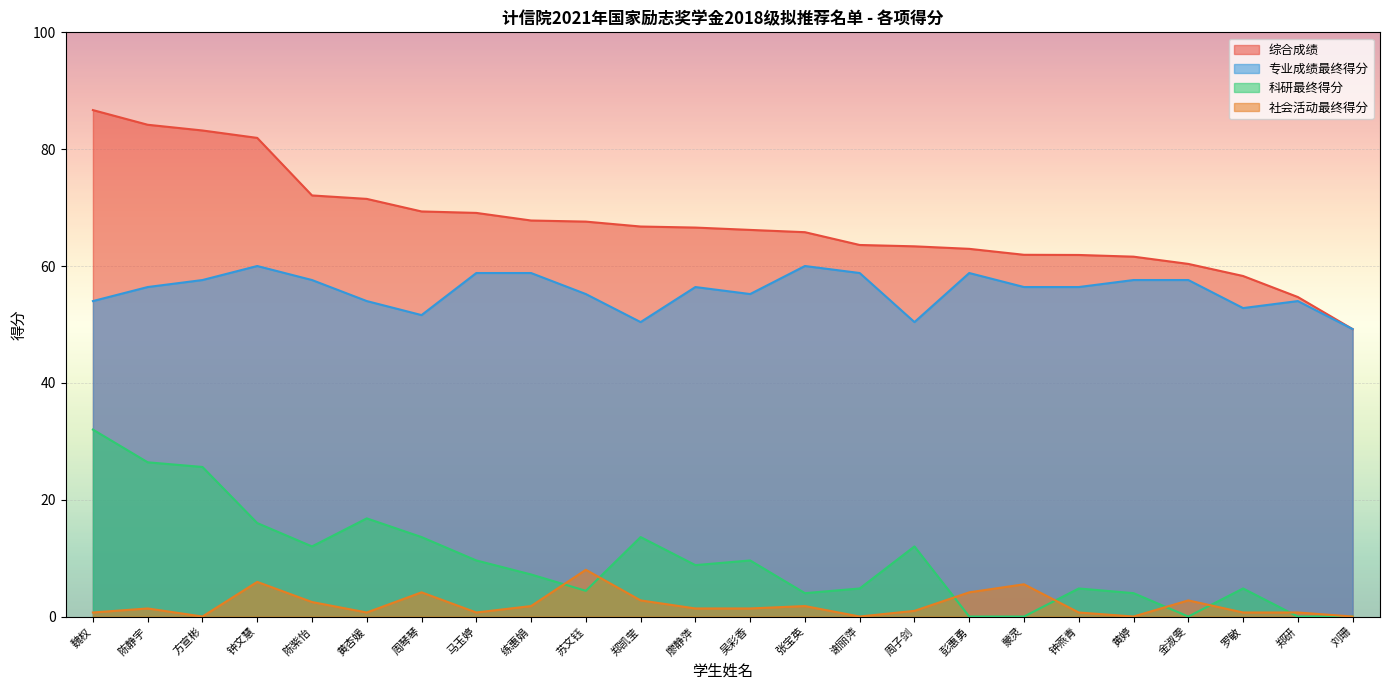

What is the label of the 13th point from the right?

廖静萍